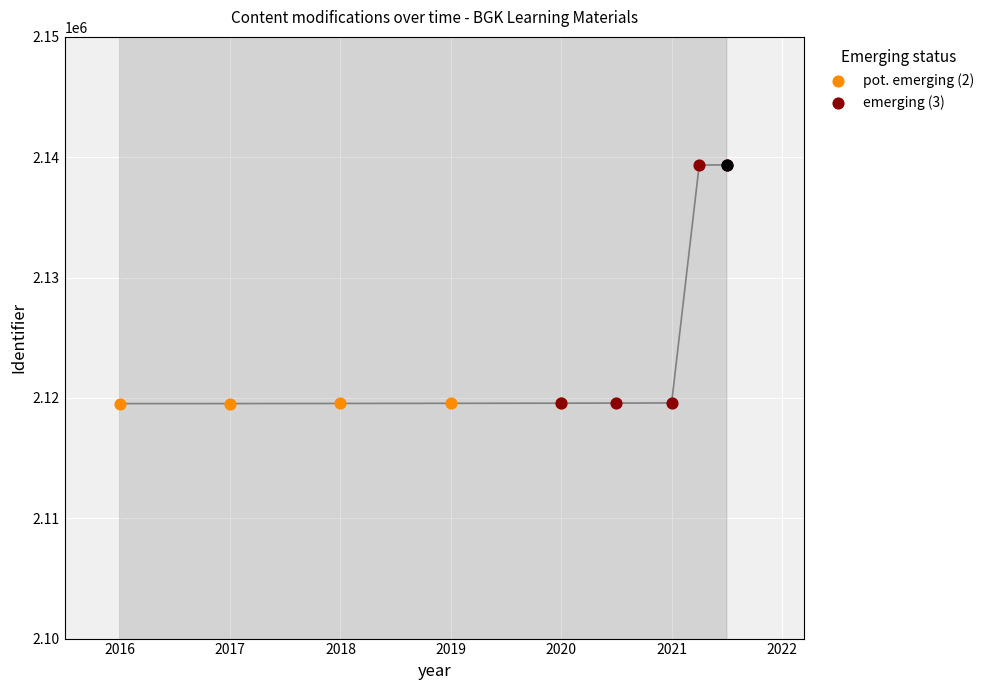

At how many categories does at least one series exceed 2134316?

2